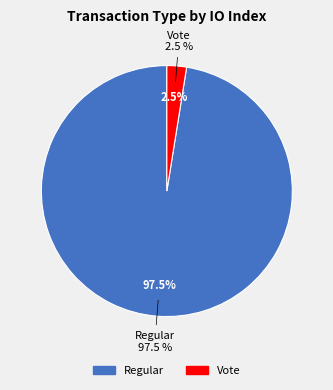

Do Vote and Regular together represent more than half of the pie?

Yes